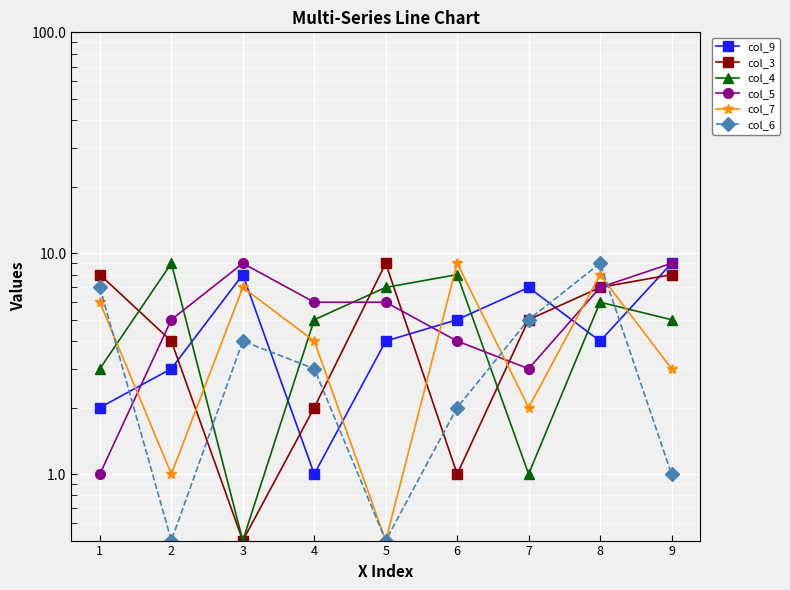

The value of col_5 at 1 is 1.0. True or false?

True